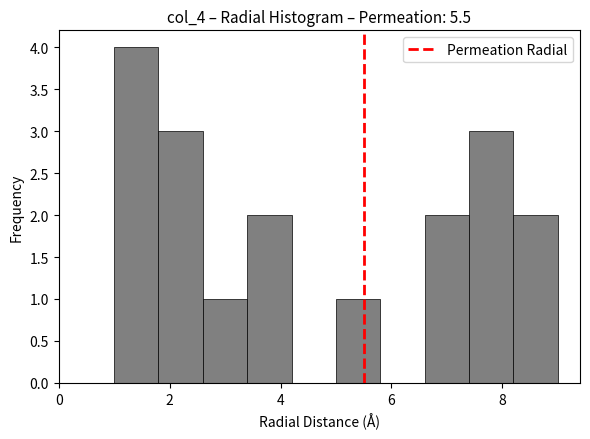

Reading left to right, transcribe this chart: for each bar, give the range it covers on the x-axis and its height. The values are not printed on the chart, so give them approximately, as read against the axis.

1.0 to 1.8: 4
1.8 to 2.6: 3
2.6 to 3.4: 1
3.4 to 4.2: 2
4.2 to 5.0: 0
5.0 to 5.8: 1
5.8 to 6.6: 0
6.6 to 7.4: 2
7.4 to 8.2: 3
8.2 to 9.0: 2